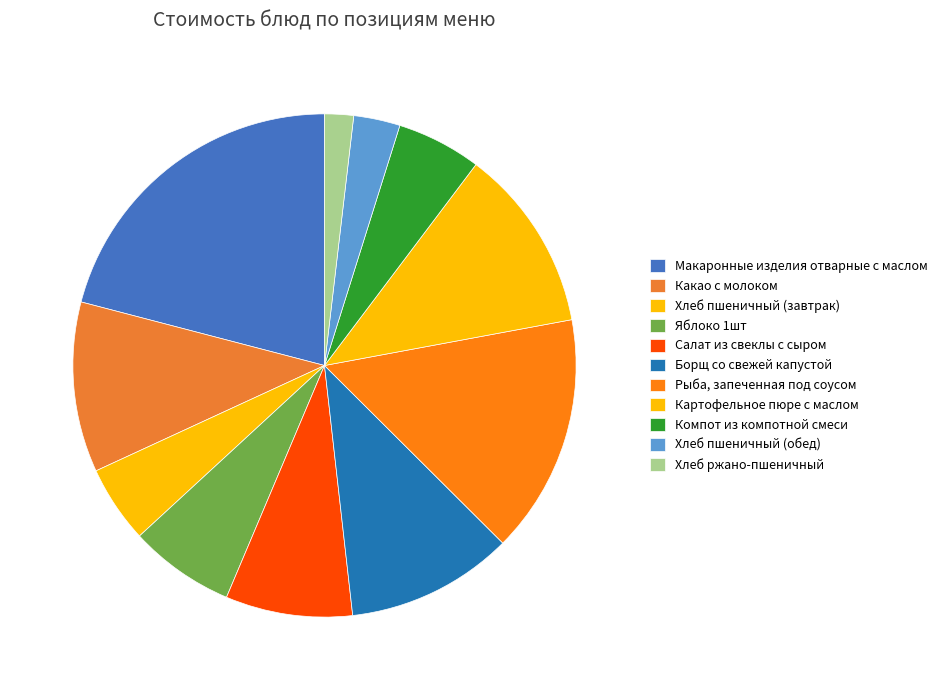

What portion of the pie excludes Хлеб пшеничный (завтрак)?

95.0%